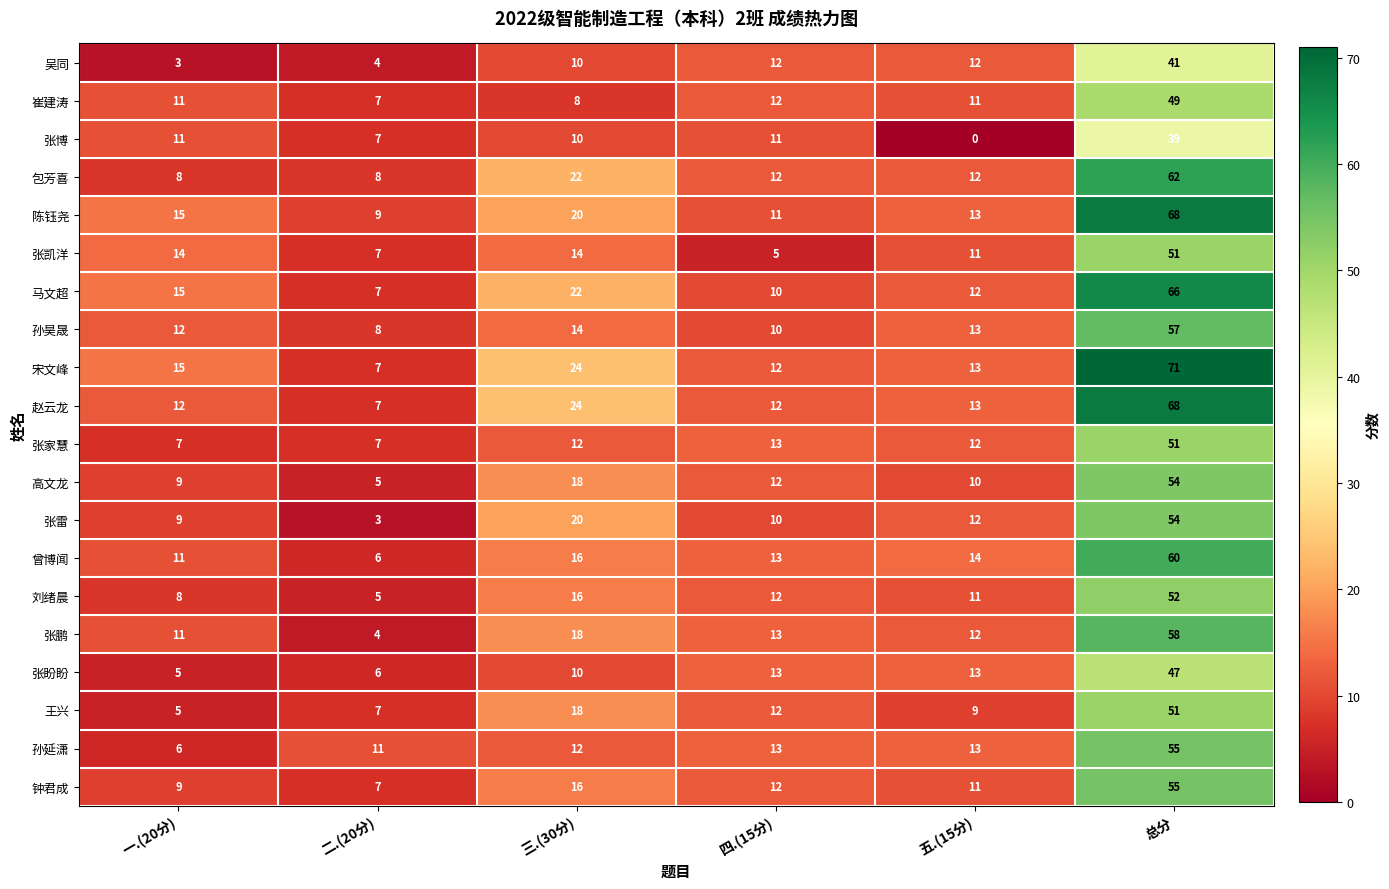

Which category has the lowest value in the 孙昊晟 series?

二.(20分)